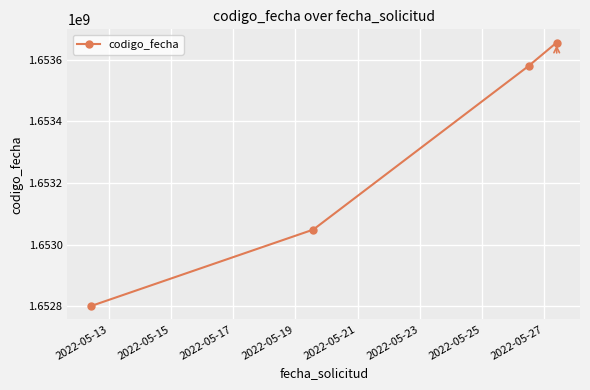

What is the average value?

1653271402